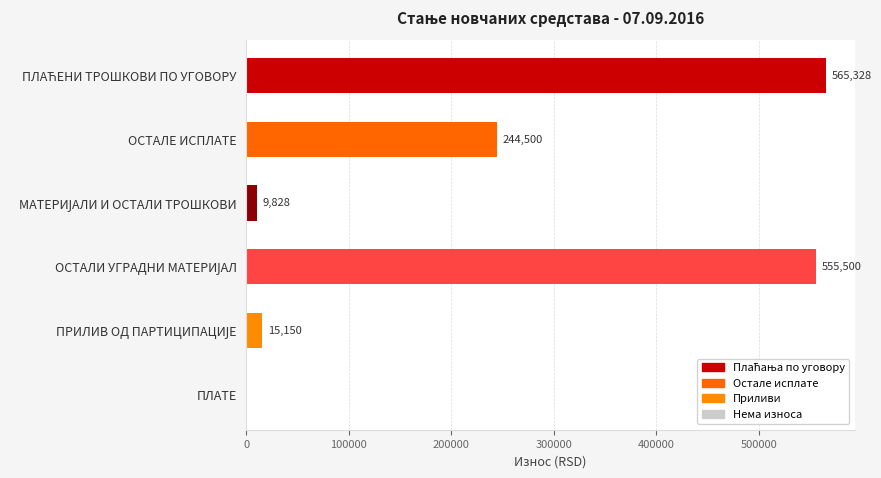

Are the bars horizontal?

Yes